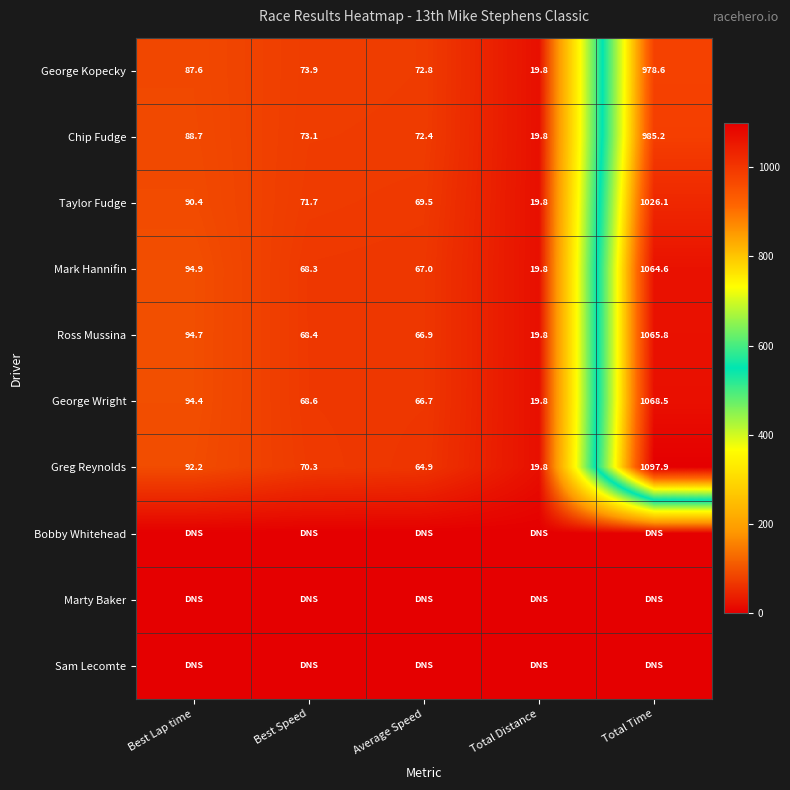

Where does the George Kopecky series first go above 73?

Best Lap time